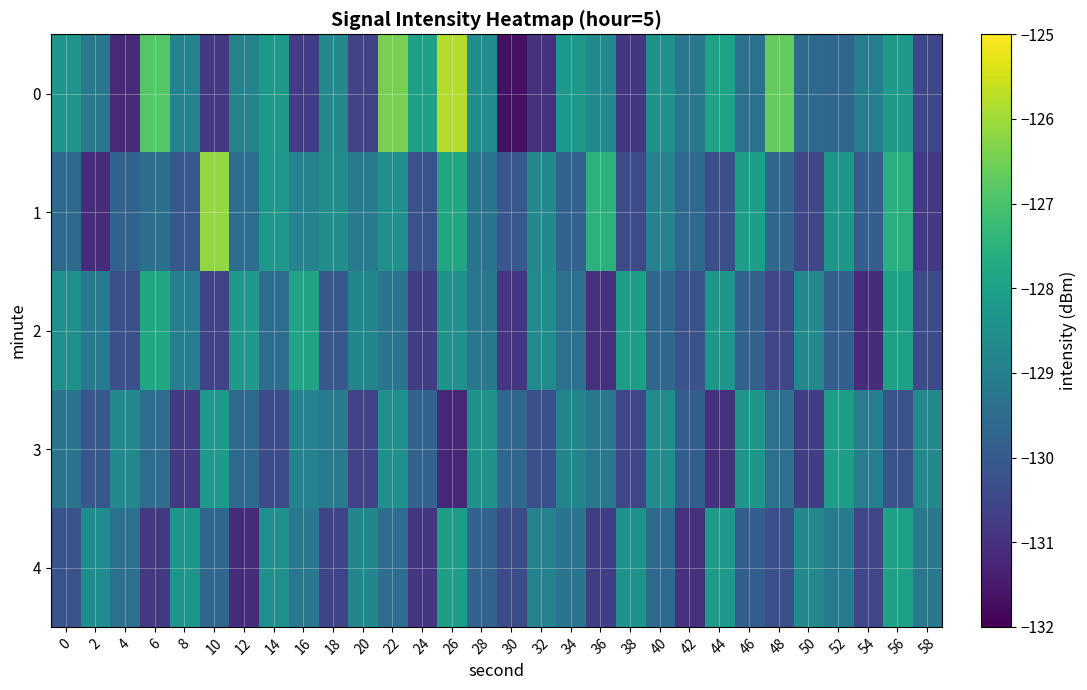

How many data points does each series have?

30